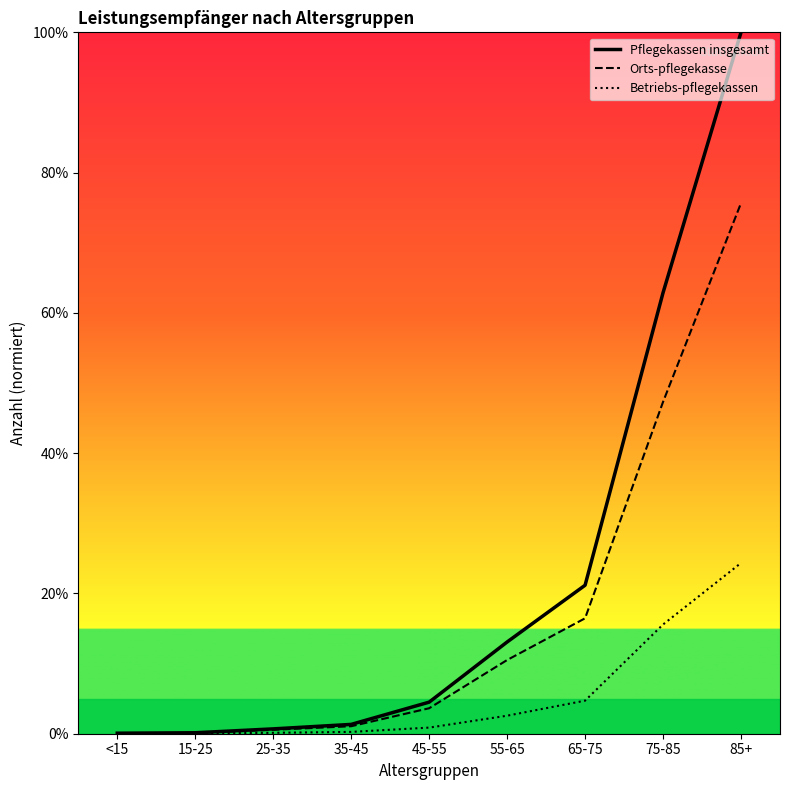

Which series has the largest range (max minus min)?

Pflegekassen insgesamt